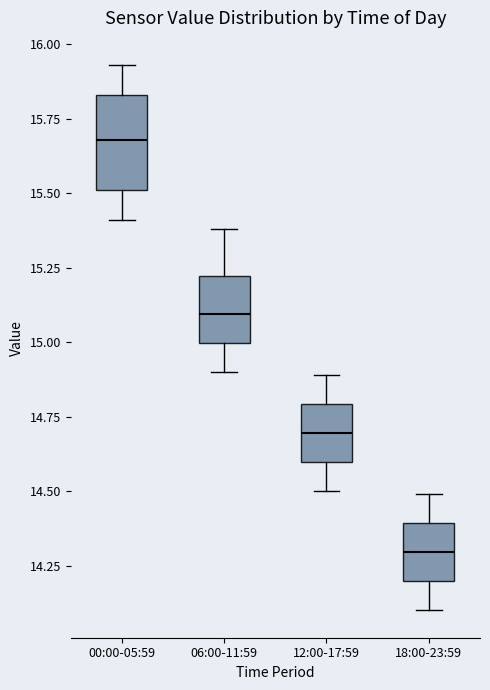

Reading left to right, transcribe this box plot: for each box, give where its median line is, the range the box spans, and where its two whiskers end, as read against the y-axis. The values are not printed on the chart, so give them approximately, as read against the axis.

00:00-05:59: median 15.70, box 15.50 to 15.85, whiskers 15.40 to 15.95
06:00-11:59: median 15.10, box 15.00 to 15.20, whiskers 14.90 to 15.40
12:00-17:59: median 14.70, box 14.60 to 14.80, whiskers 14.50 to 14.90
18:00-23:59: median 14.30, box 14.20 to 14.40, whiskers 14.10 to 14.50